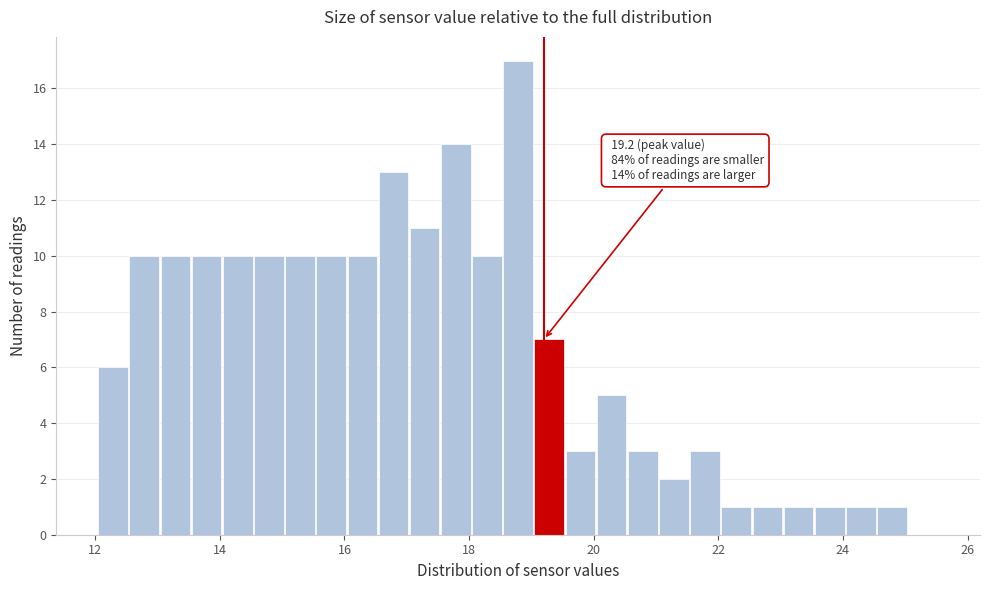

Read against the x-axis, roughly where is the centre of the tallest bar?

18.8